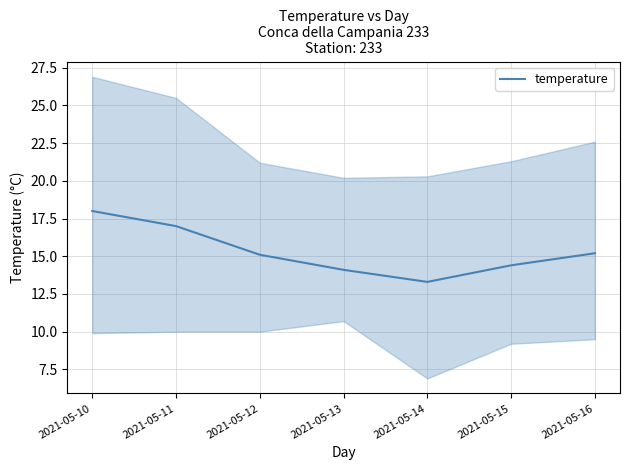

What is the difference between the maximum and minimum values?

4.7